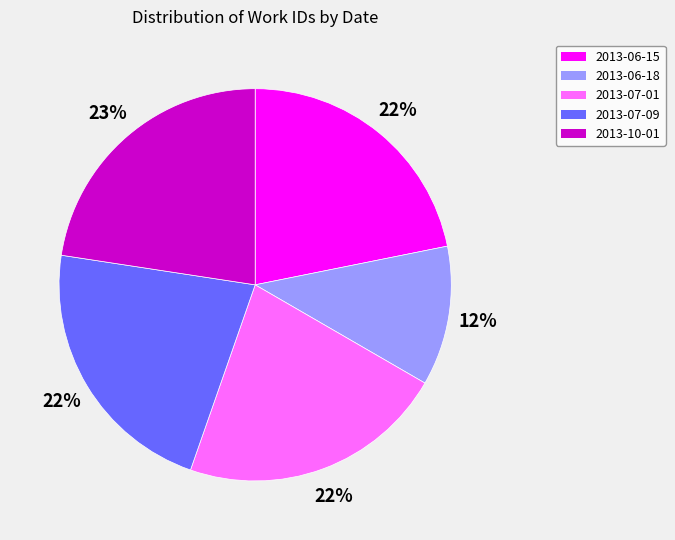

Is the sum of 2013-07-09 and 2013-06-18 greater than half?

No